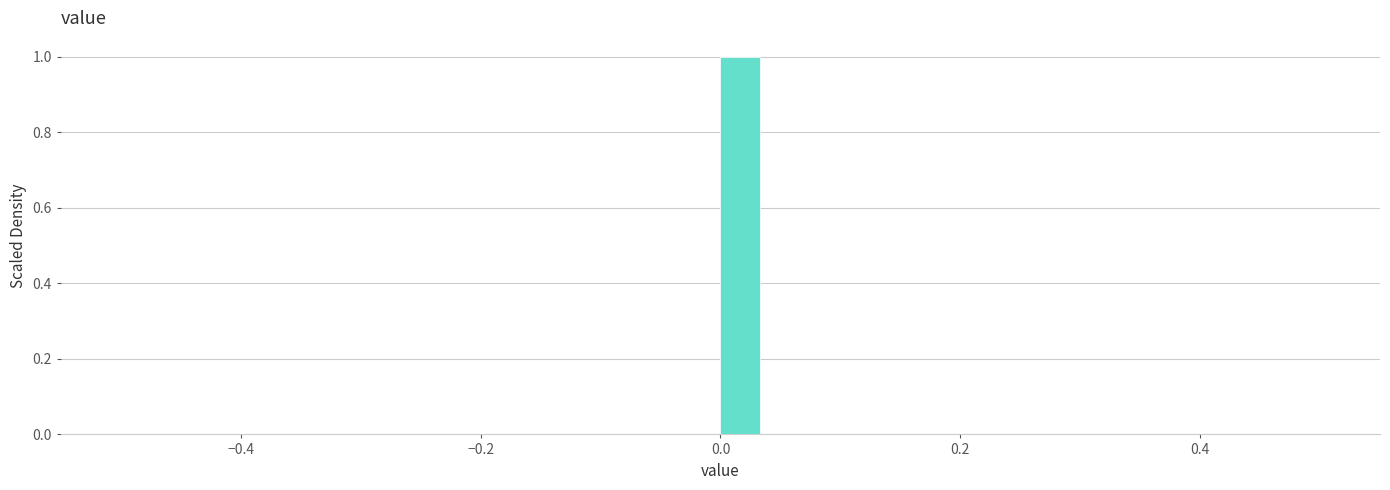

Around what value on the x-axis is the tallest bar? Give the approximate position of its centre, as read against the axis.

0.02